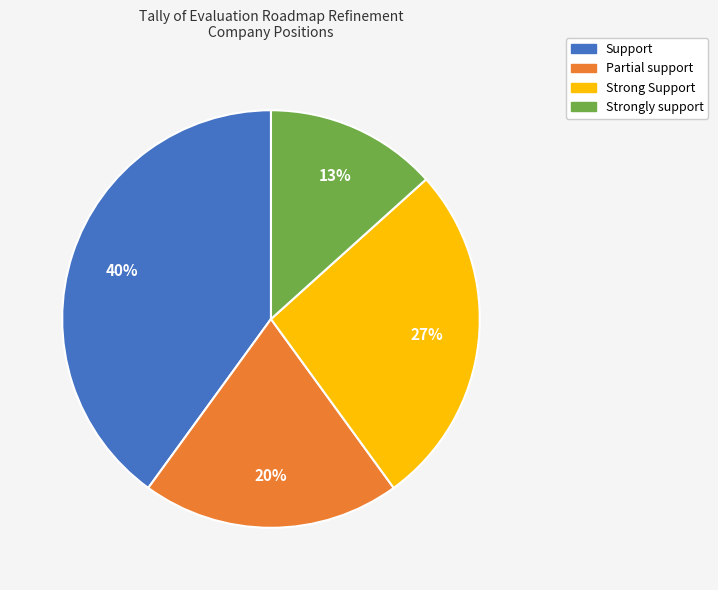

Does any single category account for the majority?

No